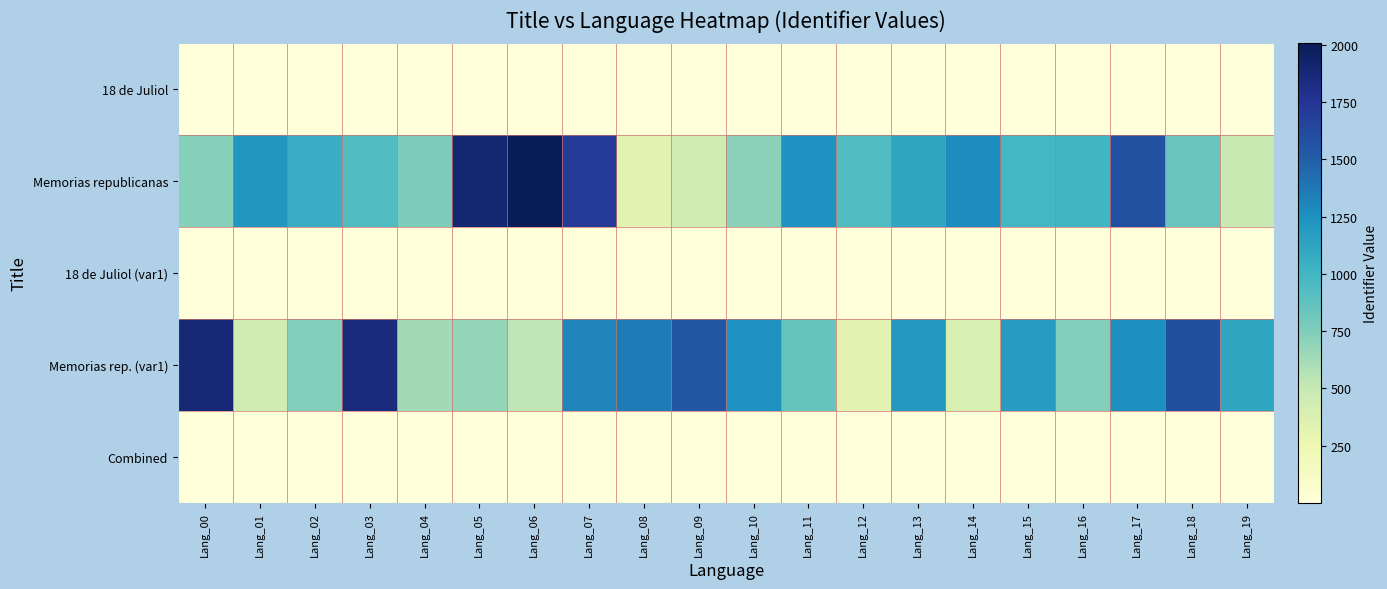

Which has a higher value, Lang_18 or Lang_10?

Lang_10